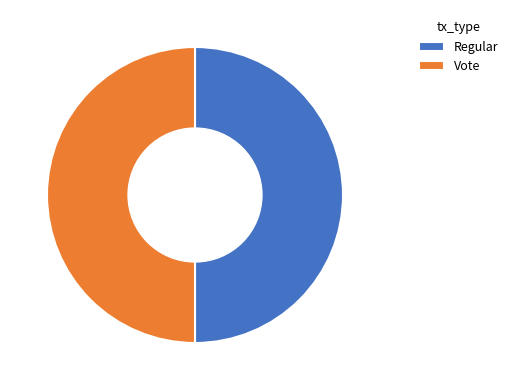

Is it true that Regular is 1% of the pie?

False